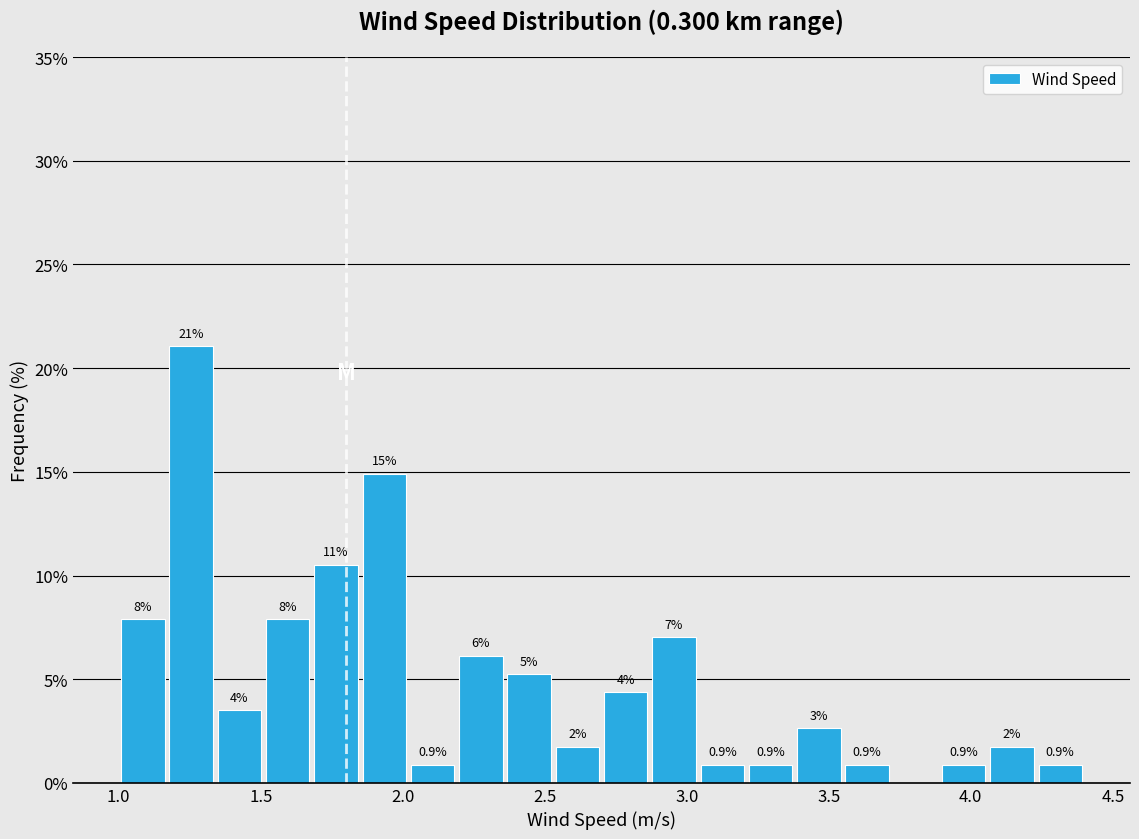

Read against the x-axis, roughly where is the centre of the tallest bar?

1.25